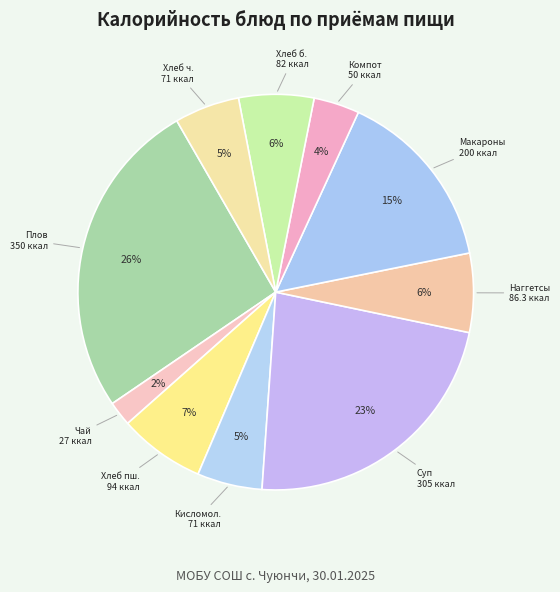

Count the number of slices in the pie.

10